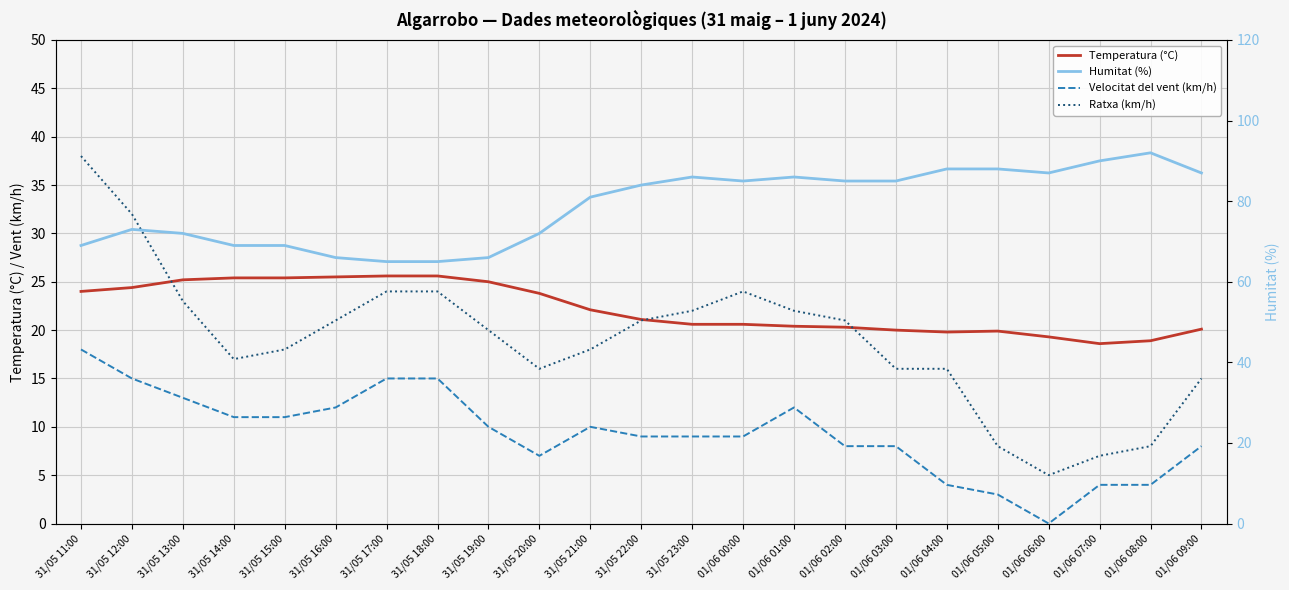

Which series has the largest range (max minus min)?

Ratxa (km/h)